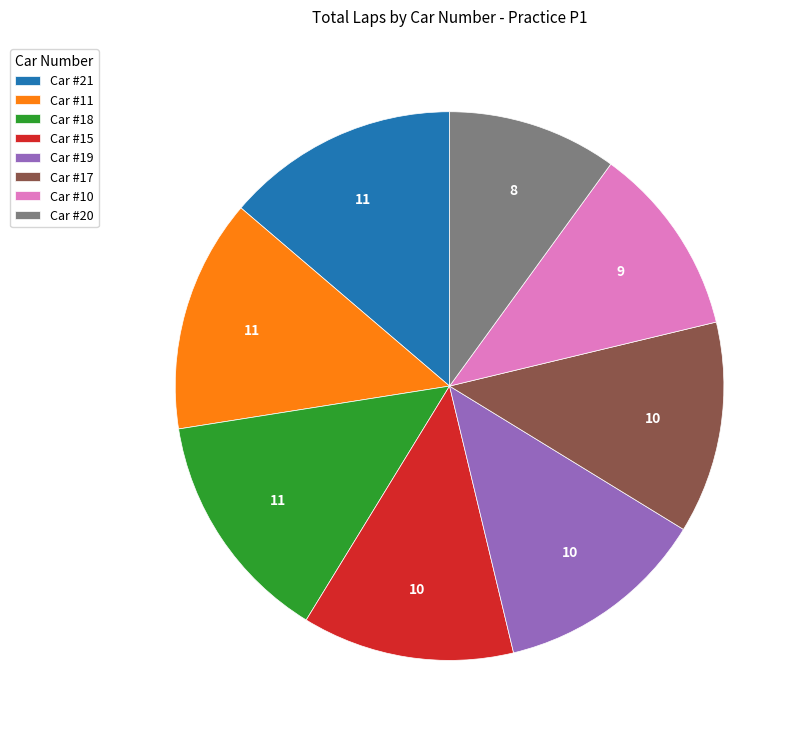

Between Car #19 and Car #11, which is larger?

Car #11